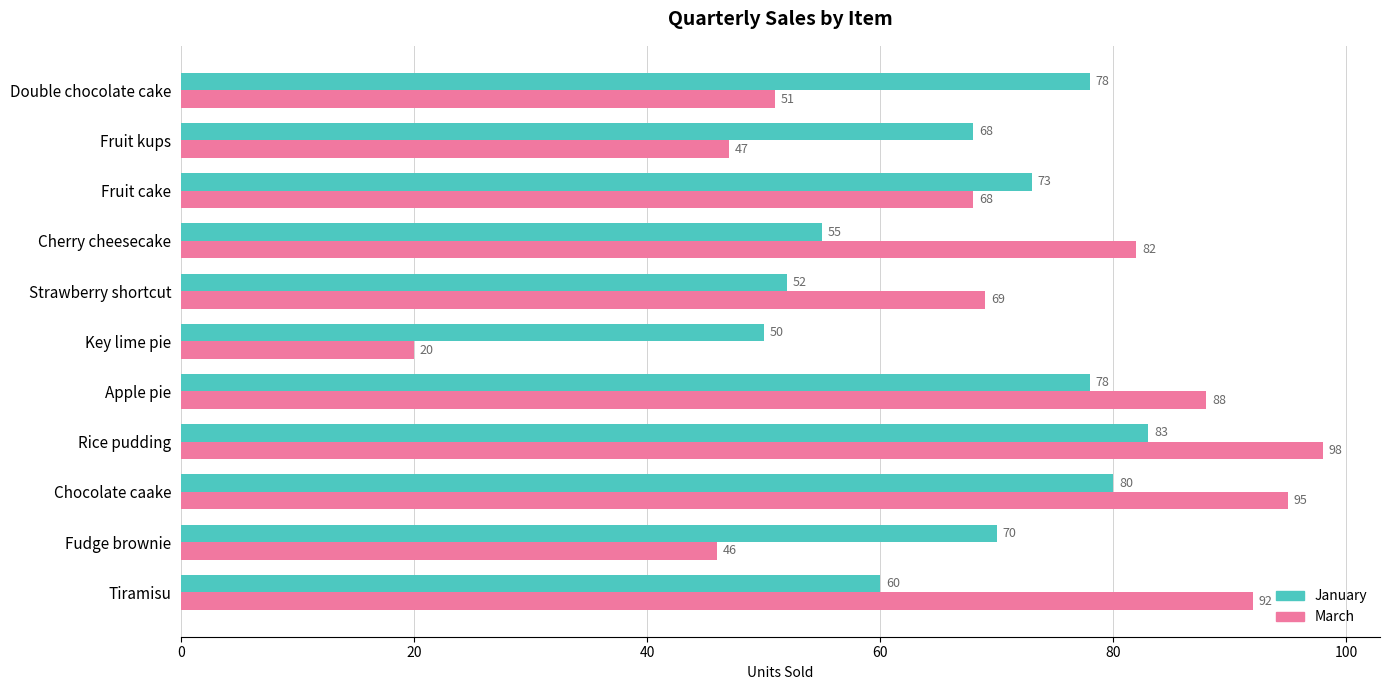

At which category is the sum across all series the highest?

Rice pudding